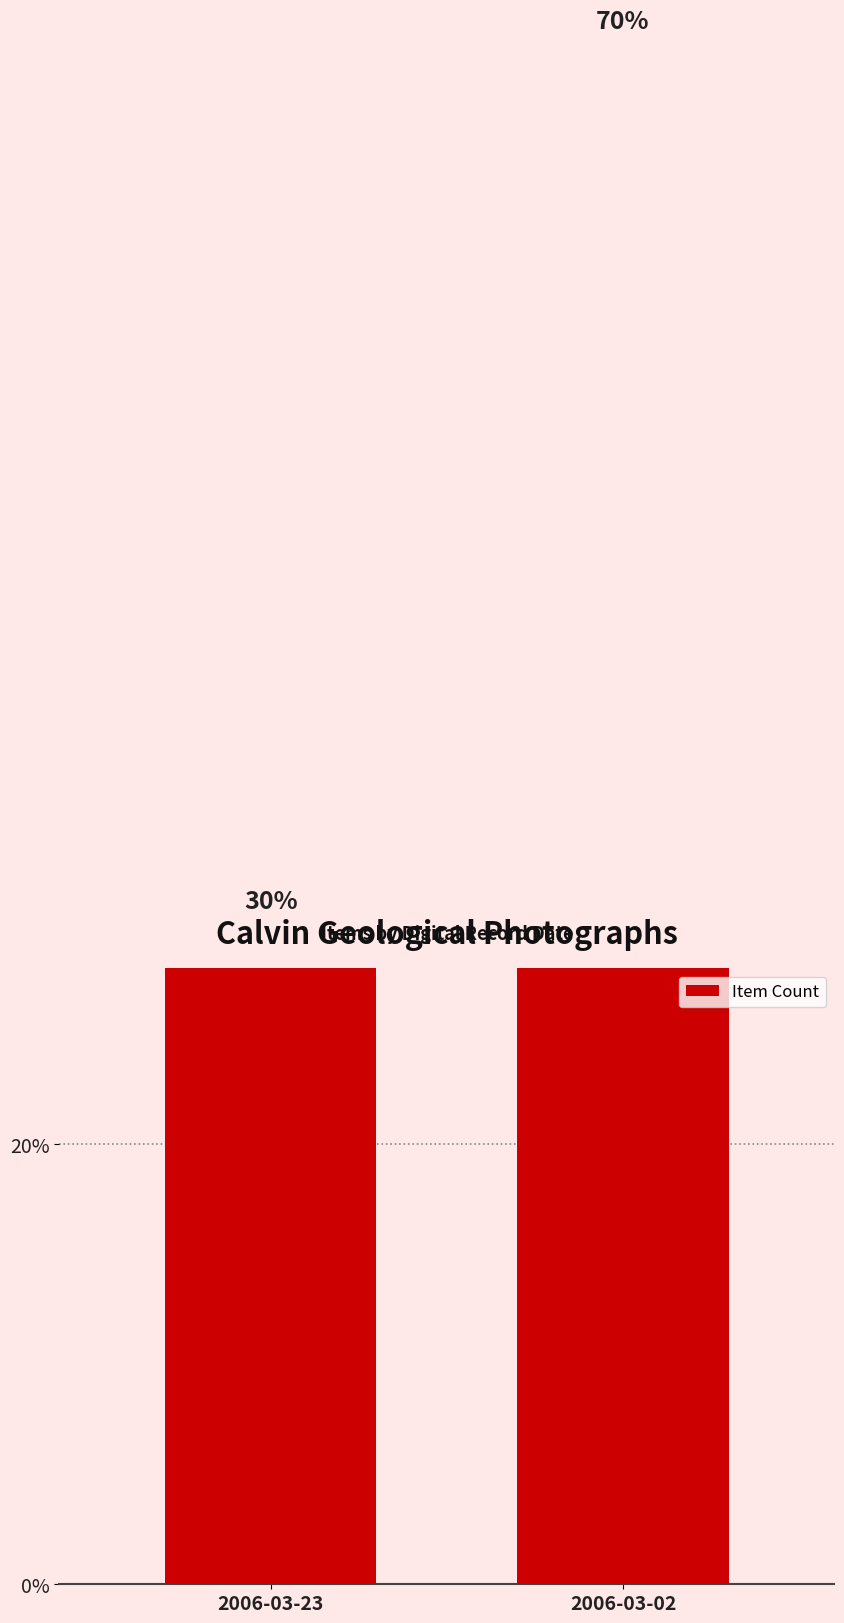

Is it true that the value at 2006-03-23 is 30?

True